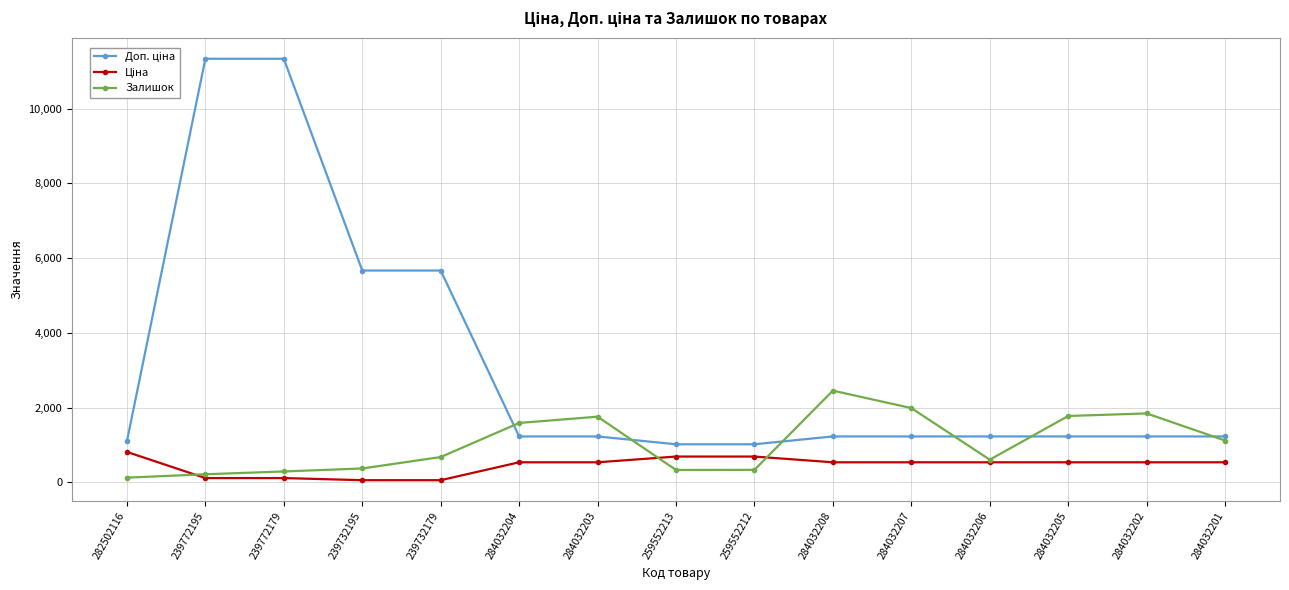

How many lines are shown in the chart?

3